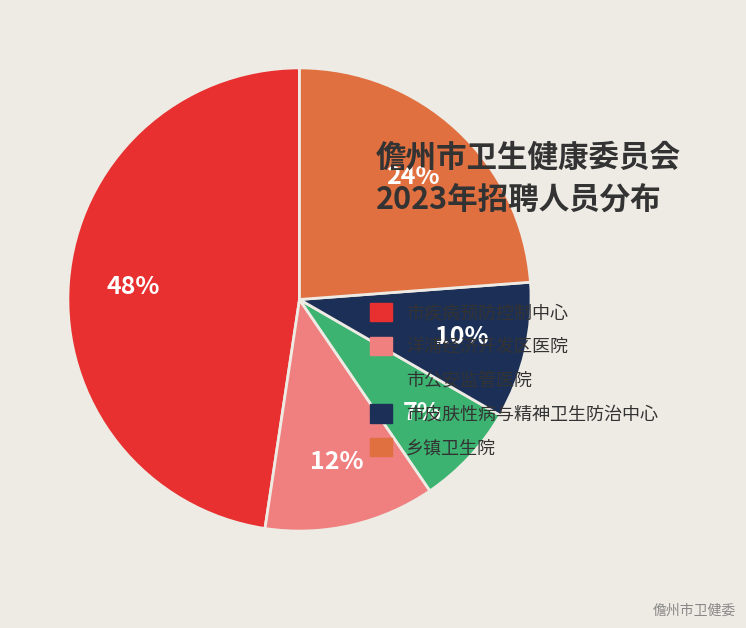

The 市公安监管医院 slice represents 7% of the pie. True or false?

True